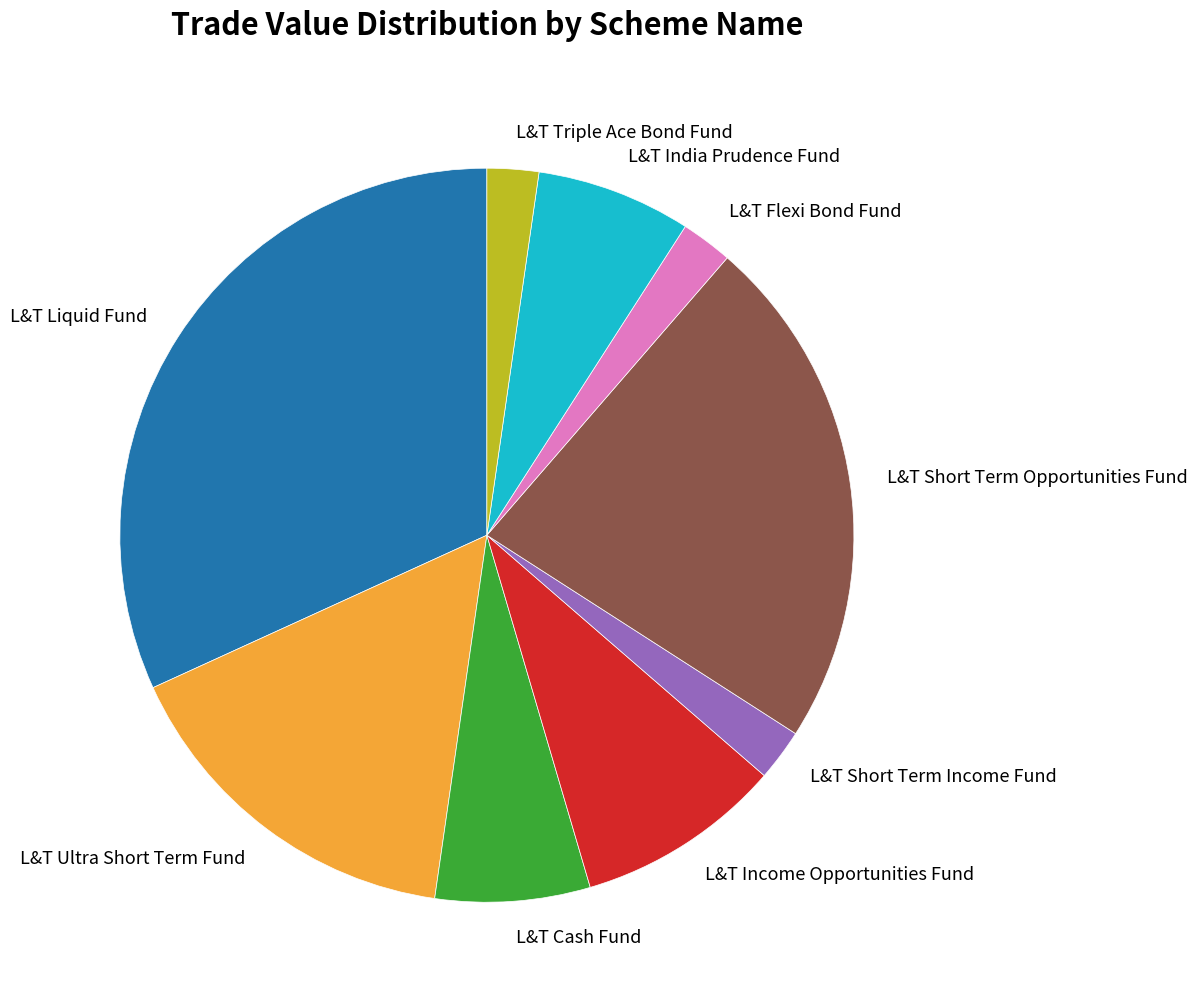

Count the number of slices in the pie.

9